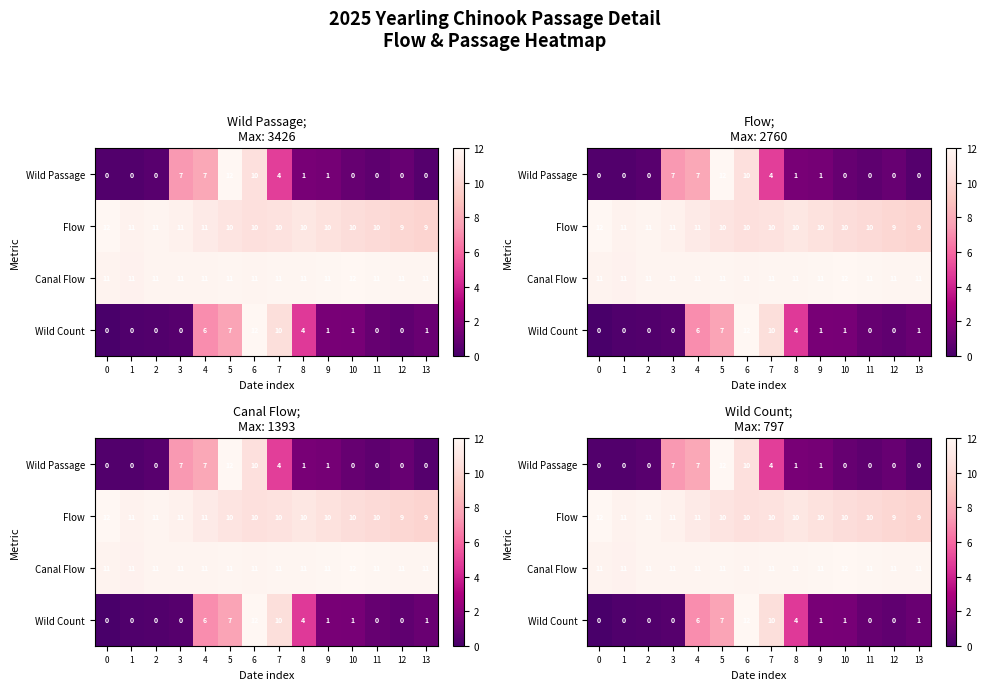

What is the difference between the highest and lowest values at 7?

7.1